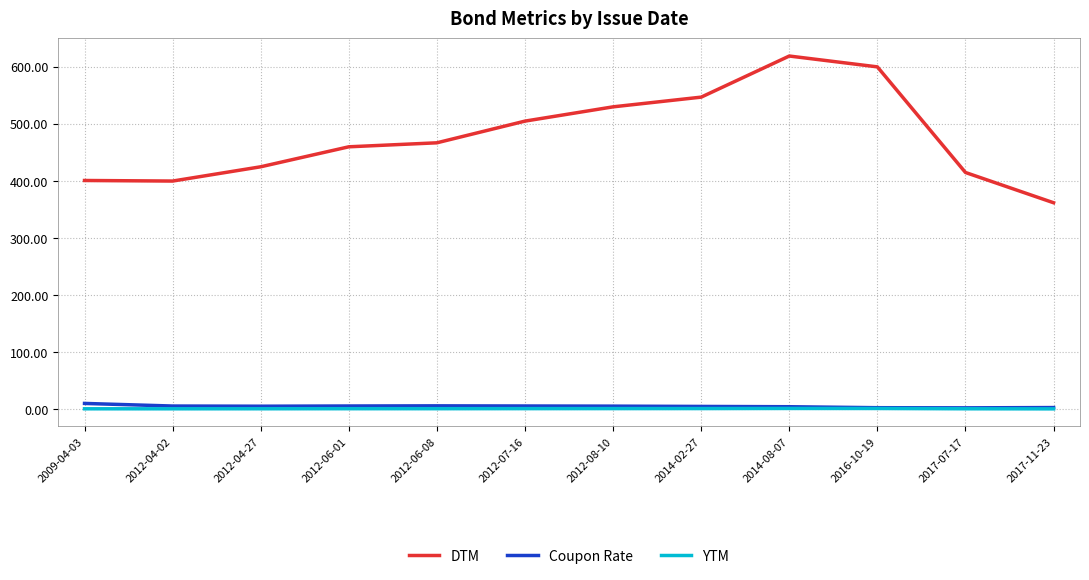

Which series has the largest total across all categories?

DTM